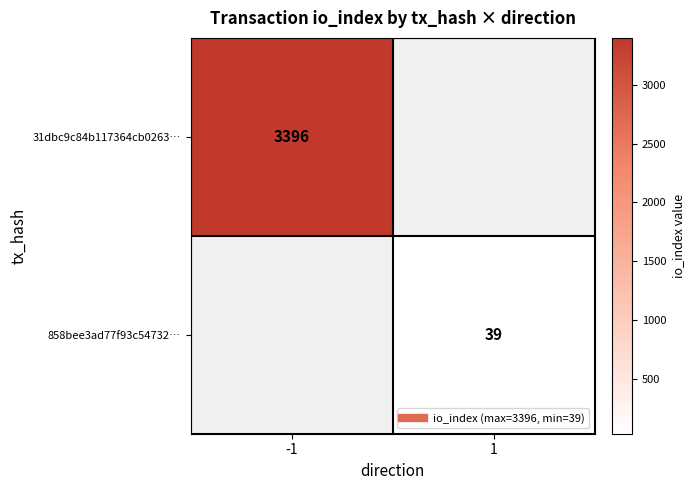

Rank the categories by 31dbc9c84b117364cb0263… value from lowest to highest.

-1, 1